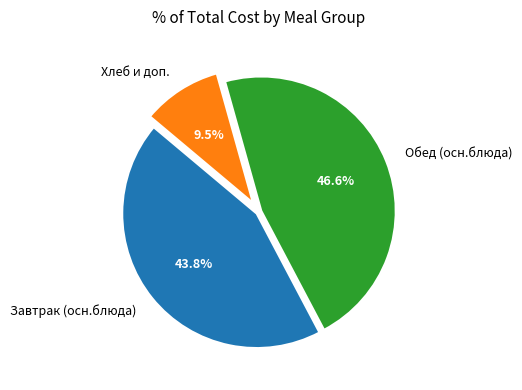

To the nearest percent, what is the average slice percentage?

33%